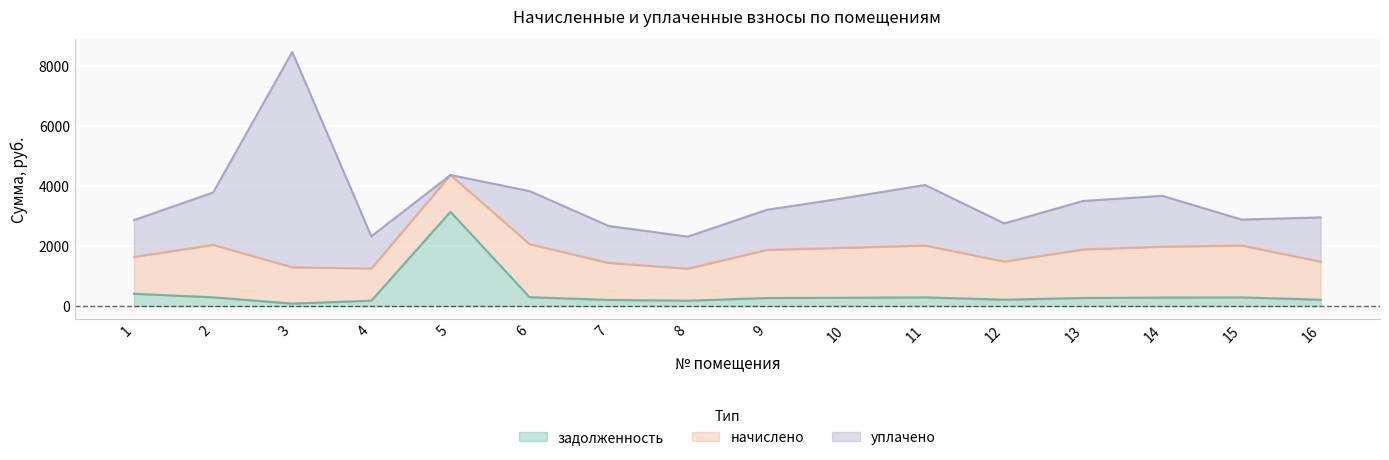

What is the greatest value displayed?

7170.9